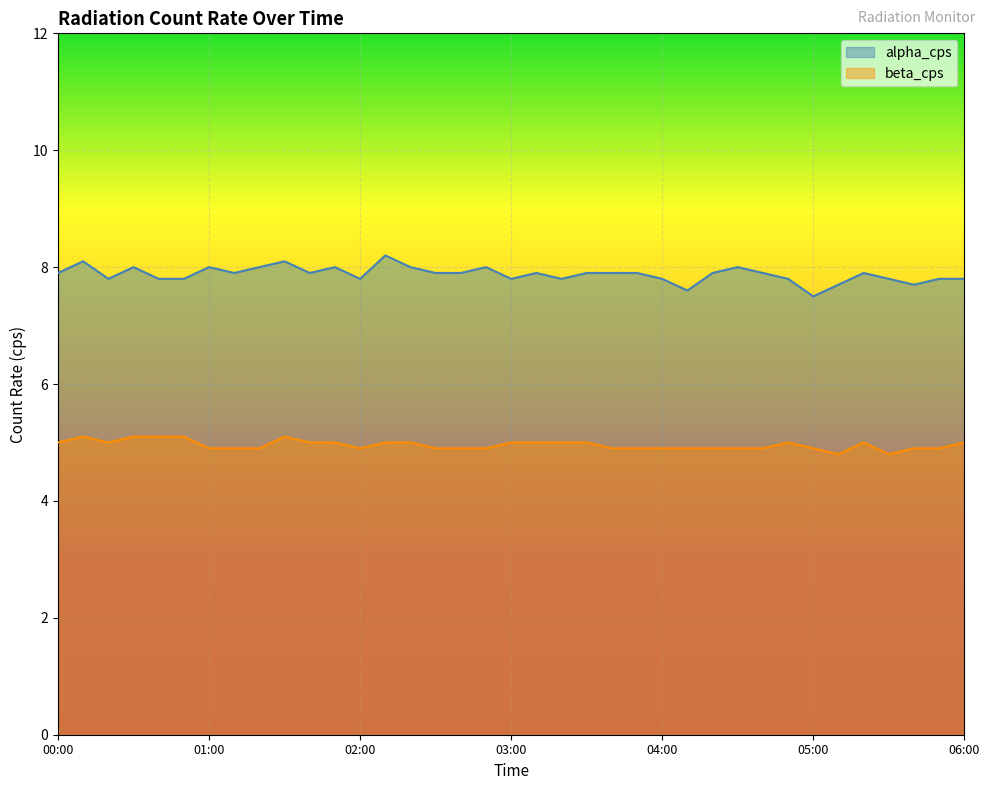

Rank the series by their maximum value, from highest to lowest.

alpha_cps, beta_cps